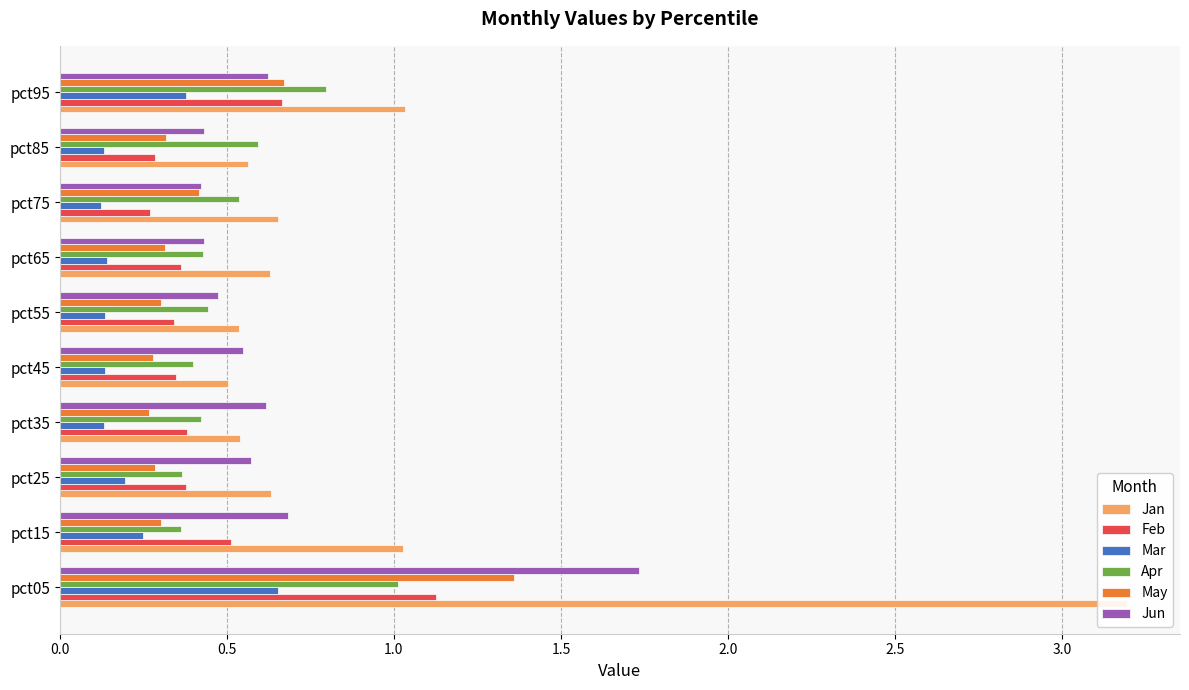

How many bars are there in total?

60